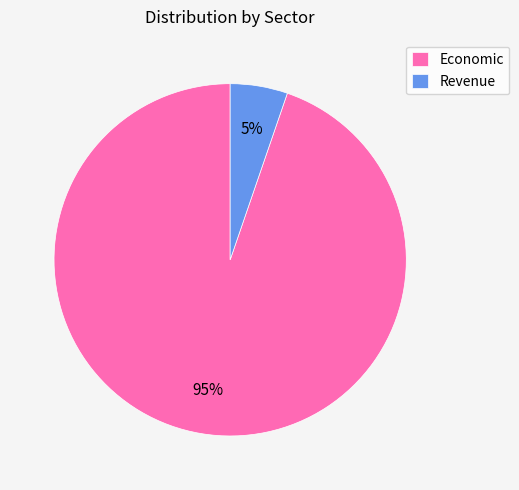

Does Revenue represent more than half of the total?

No